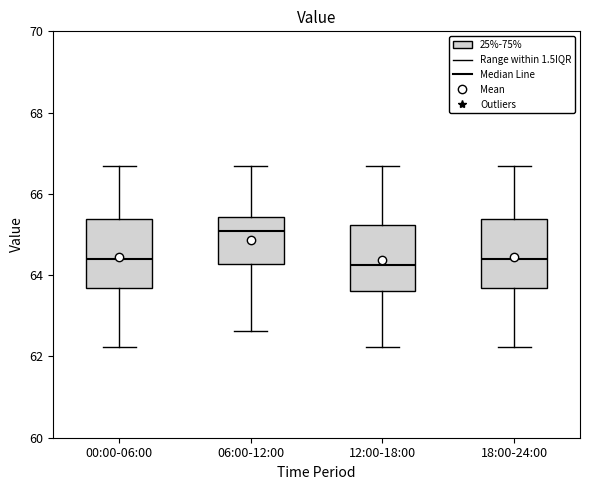

Where is the lower edge of the box for 00:00-06:00 on the y-axis? The values are not printed on the chart, so give them approximately, as read against the axis.

63.6